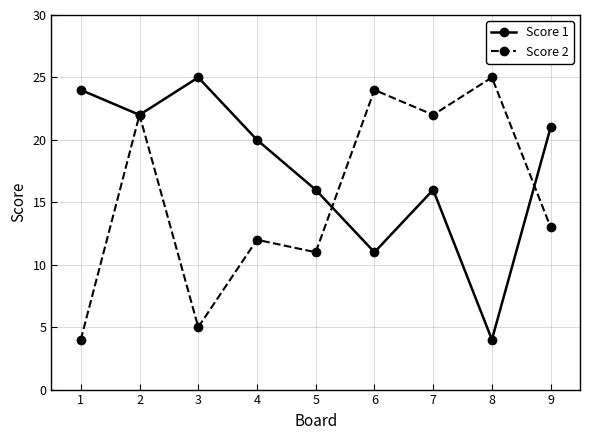

At which label does Score 1 reach its minimum?

8